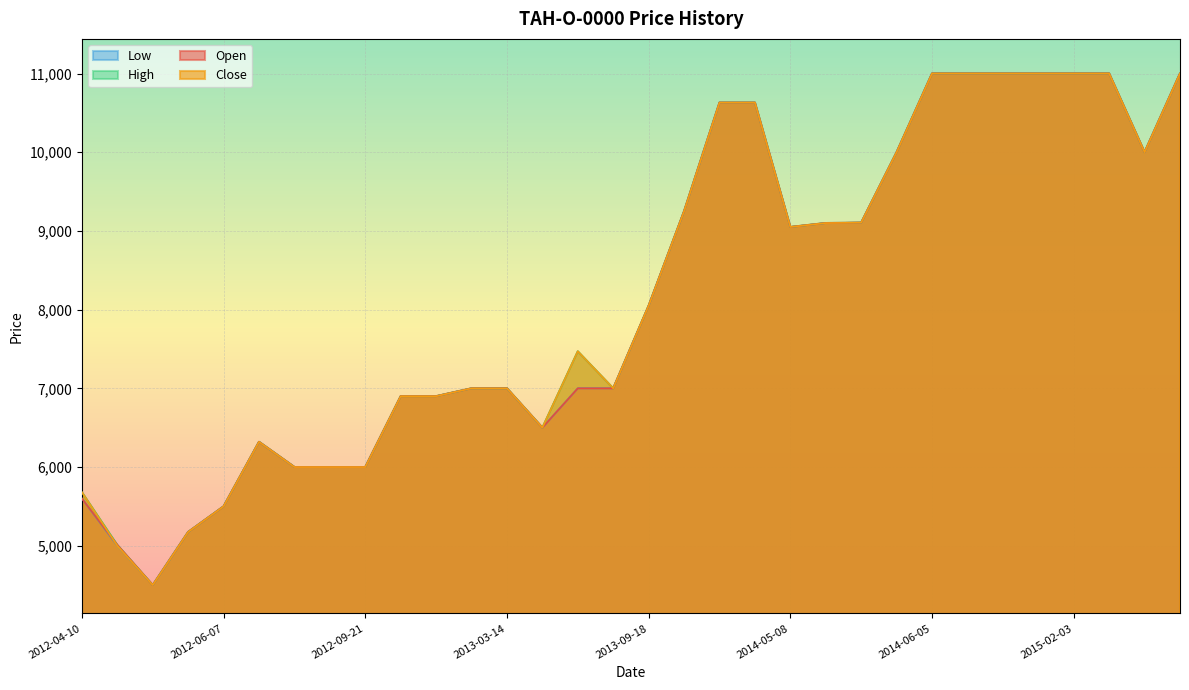

Rank the categories by Open value from lowest to highest.

2012-05-10, 2012-05-09, 2012-05-24, 2012-06-07, 2012-04-10, 2012-06-20, 2012-06-21, 2012-09-21, 2012-06-11, 2013-04-03, 2013-01-07, 2013-02-07, 2013-03-13, 2013-03-14, 2013-04-18, 2013-06-21, 2013-09-18, 2014-05-08, 2014-05-12, 2014-05-19, 2013-10-24, 2014-06-04, 2015-03-13, 2013-11-27, 2014-03-07, 2014-06-05, 2014-06-20, 2014-09-08, 2015-02-02, 2015-02-03, 2015-02-17, 2015-03-25